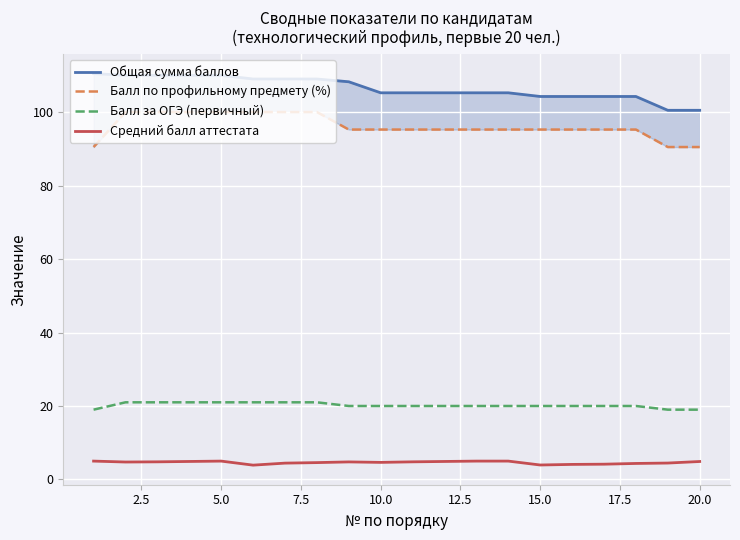

What is the minimum value for Балл по профильному предмету (%)?

90.5